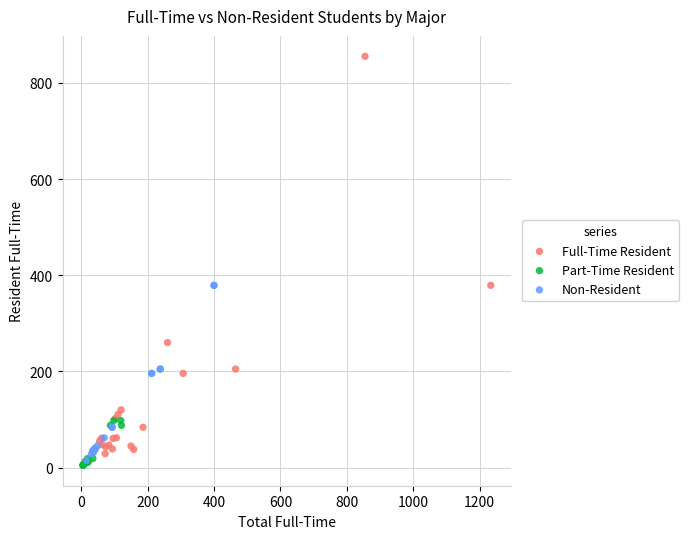

Which series has the largest Y range (max minus min)?

Full-Time Resident